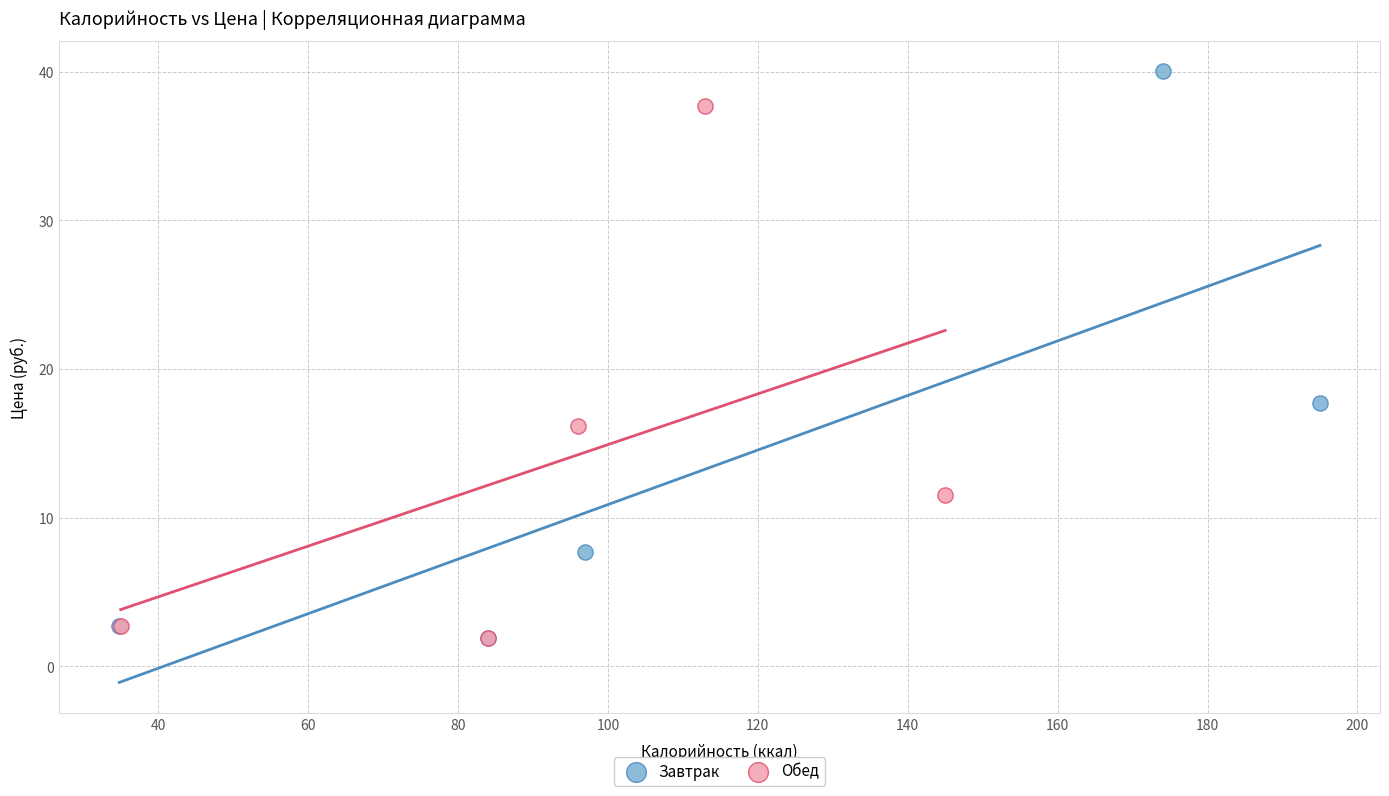

Which series contains the highest Y value?

Завтрак